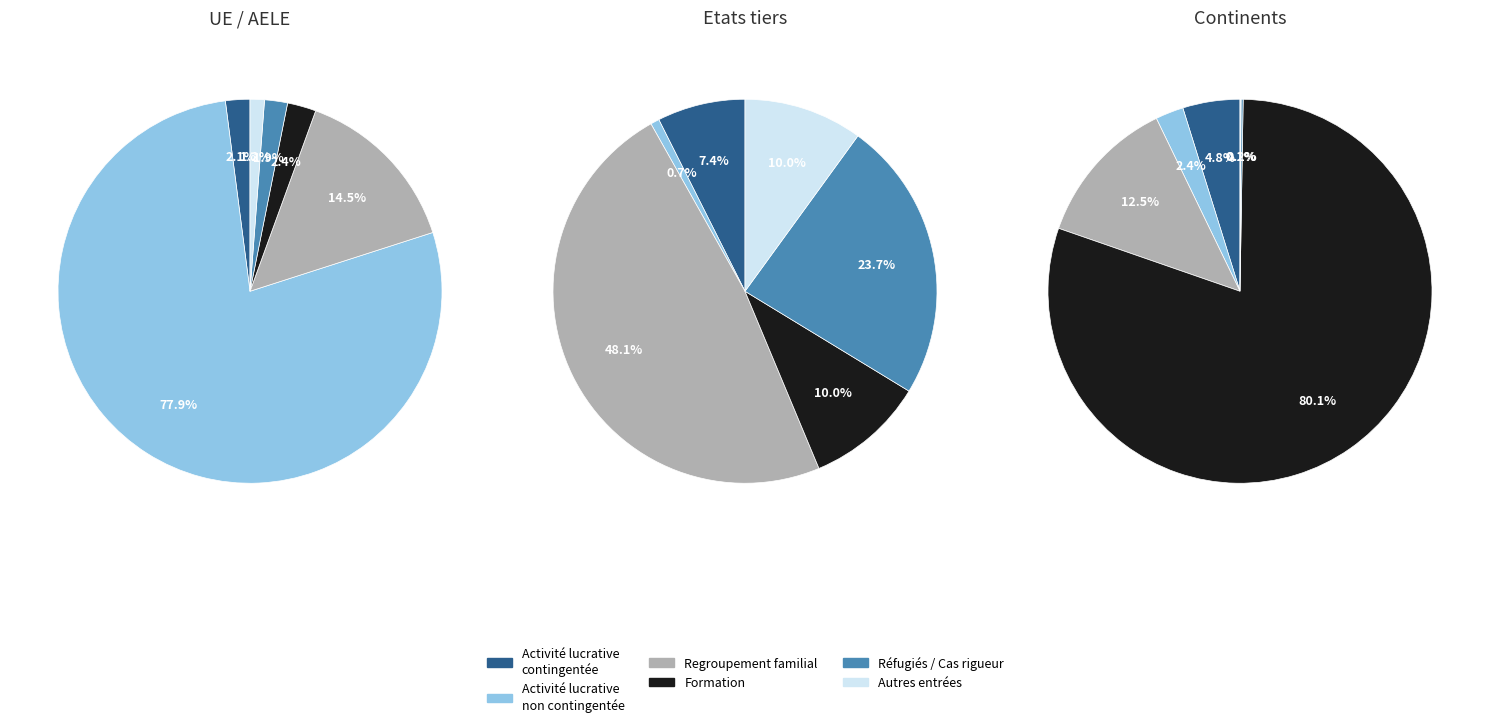

What percentage is NOT represented by Europe?

19.9%